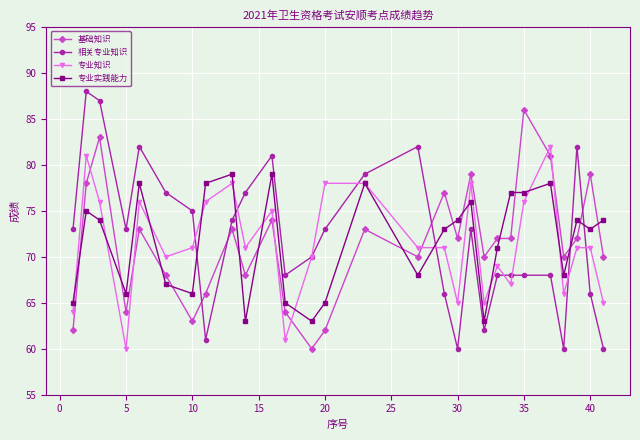

What is the value of the 相关专业知识 point at the 25th from the left?

60